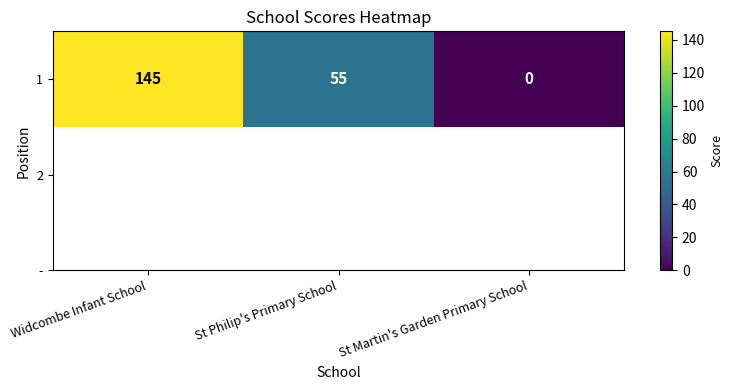

What is the change in value from Widcombe Infant School to St Philip's Primary School?

-90